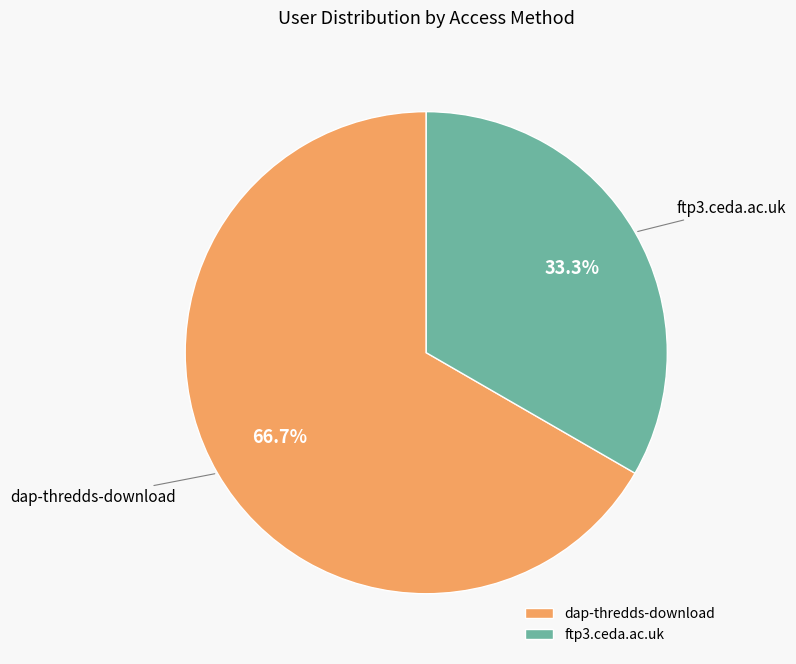

What percentage is the dap-thredds-download slice, to the nearest percent?

67%